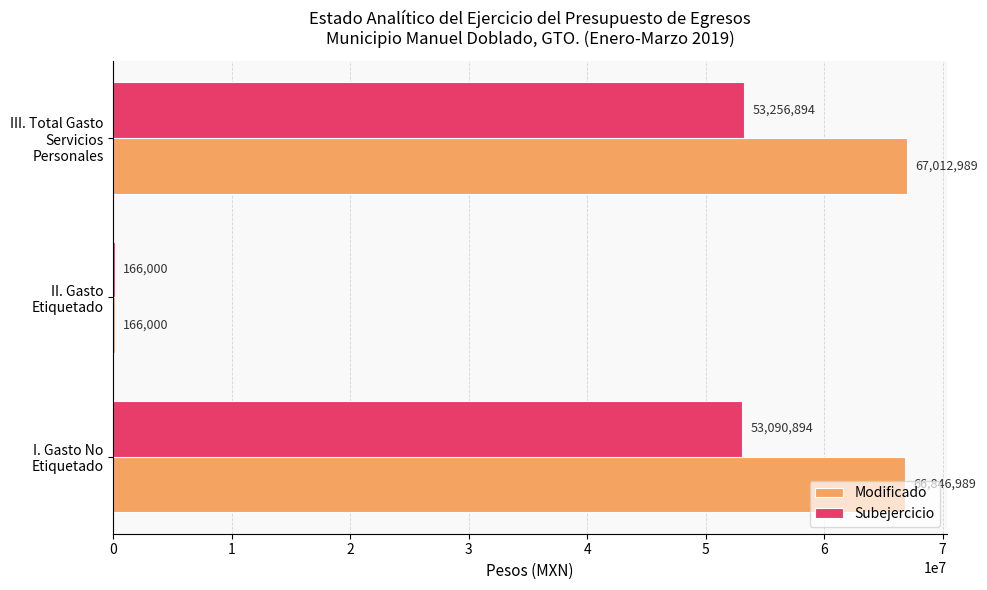

The Modificado series shows 21563031.4 at I. Gasto No Etiquetado. True or false?

False